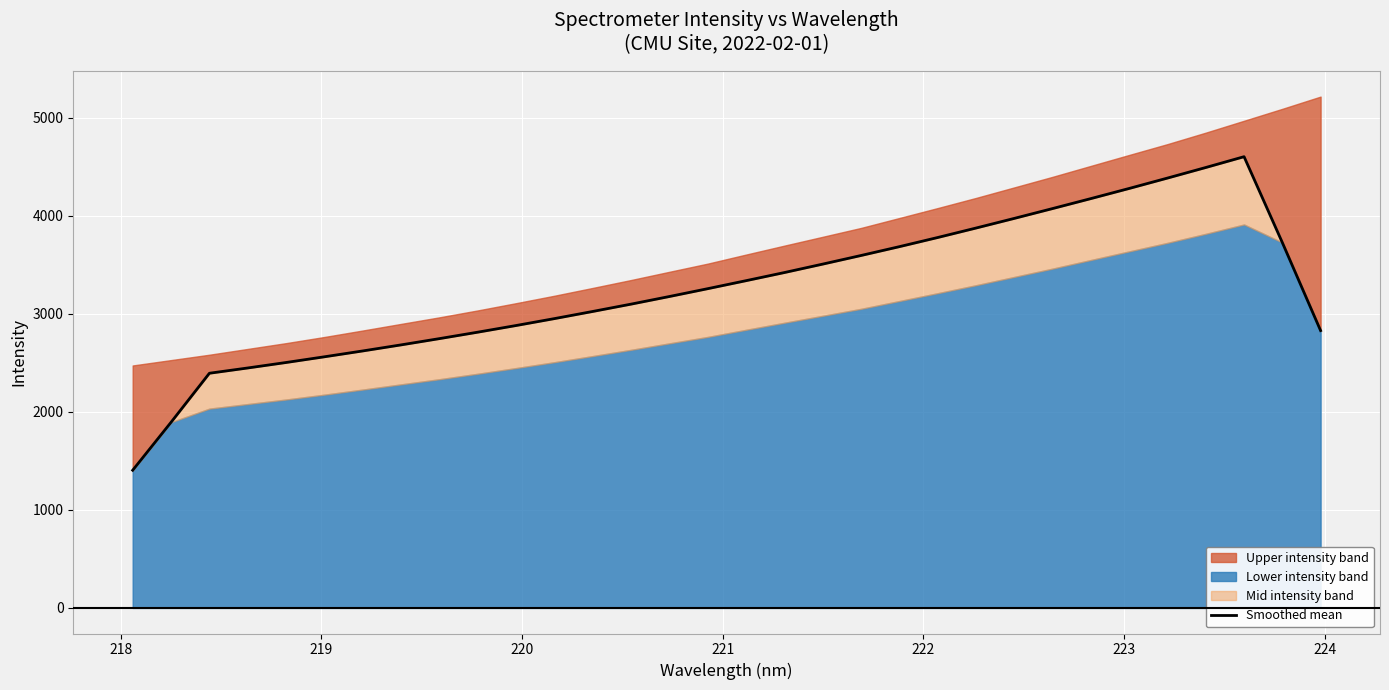

How many lines are shown in the chart?

1